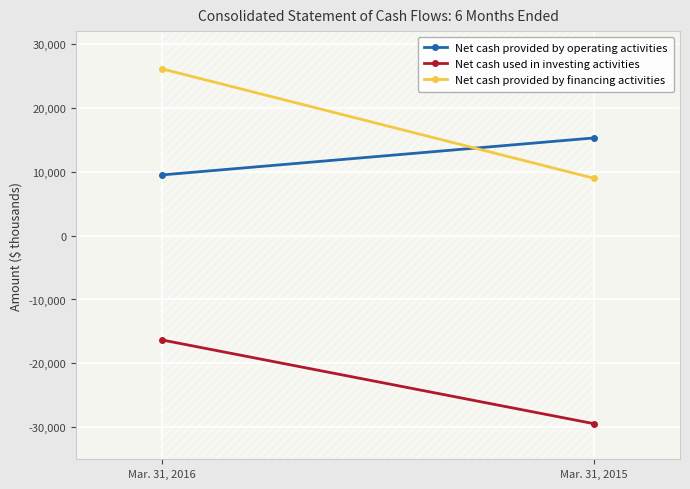

At Mar. 31, 2015, list the series in order from largest to smallest.

Net cash provided by operating activities, Net cash provided by financing activities, Net cash used in investing activities